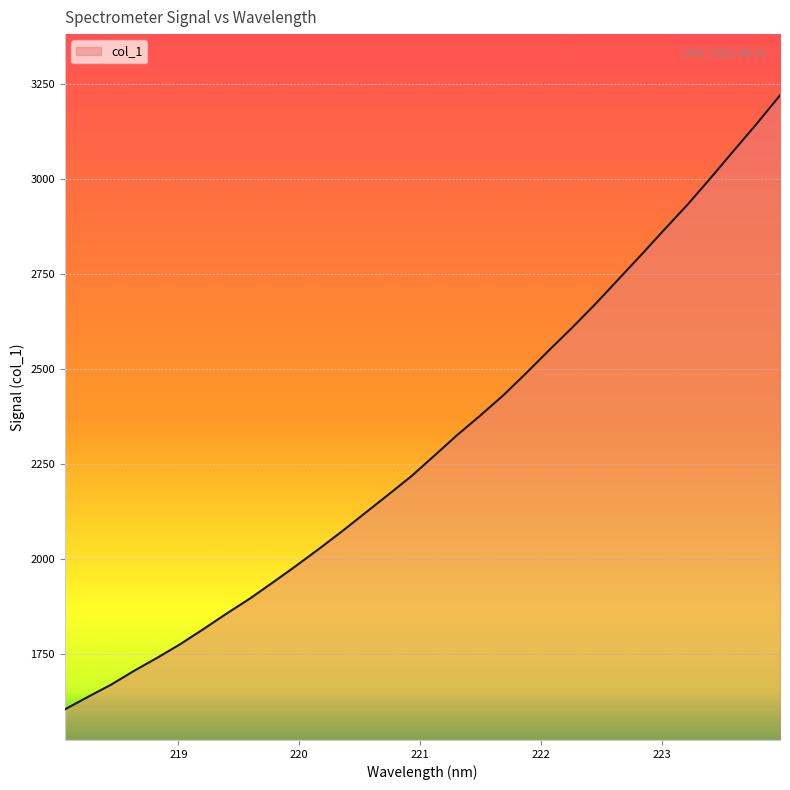

What is the minimum value shown in the chart?

1605.4